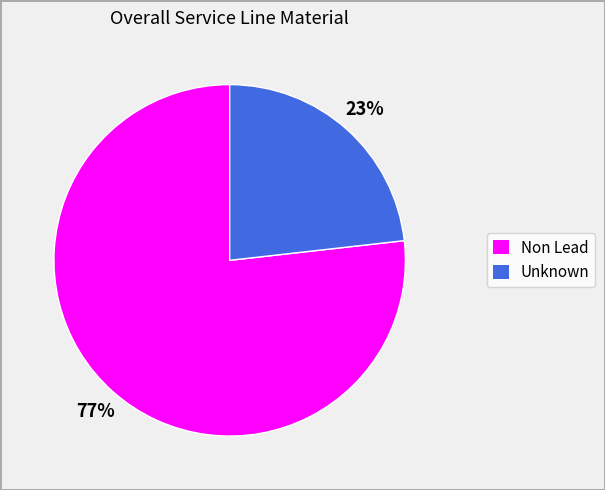

Does 77% represent more than half of the total?

Yes